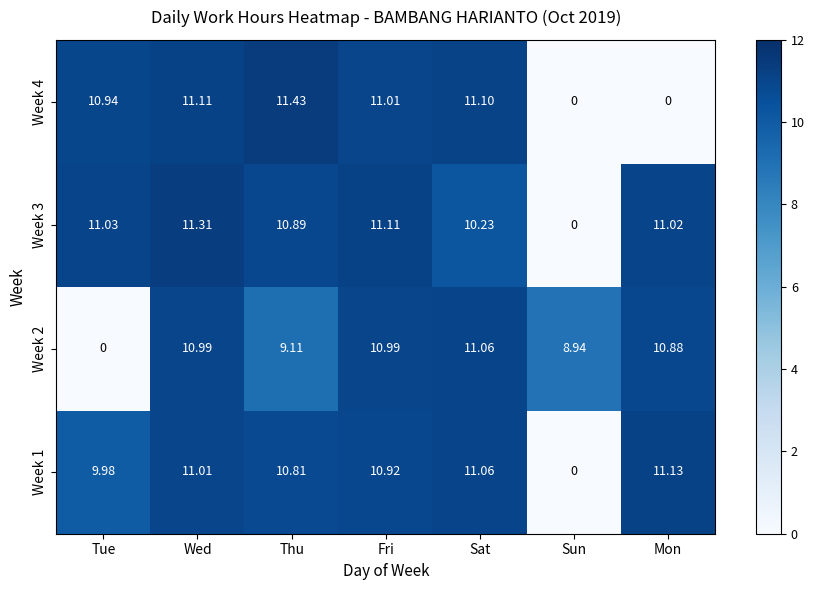

Is the value of Week 4 at Sun greater than the value of Week 3 at Thu?

No